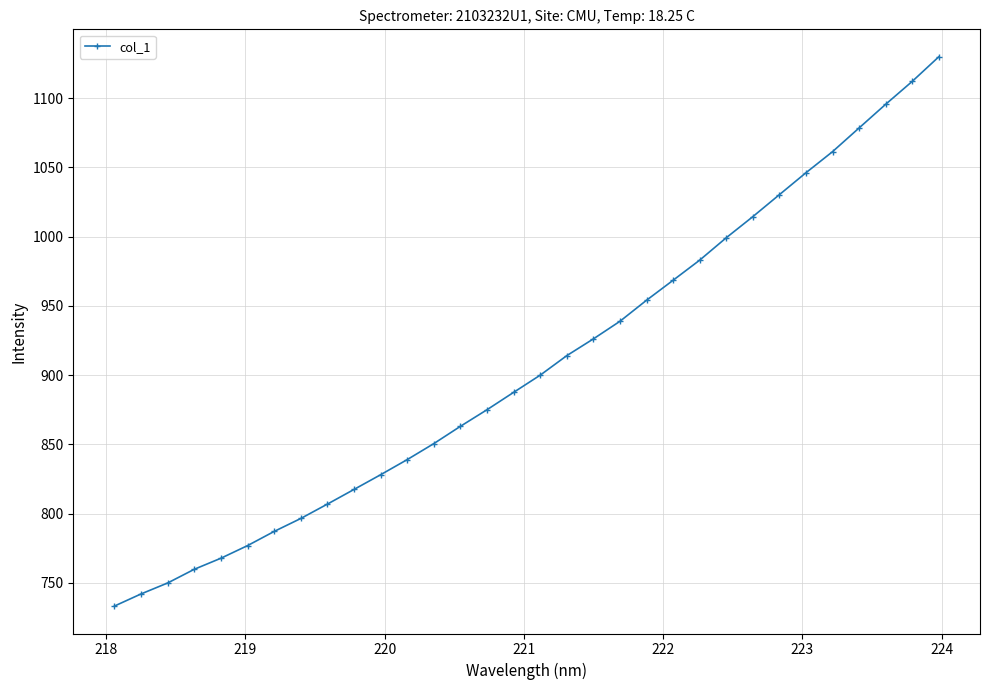

What is the value of the 15th point from the left?

875.0